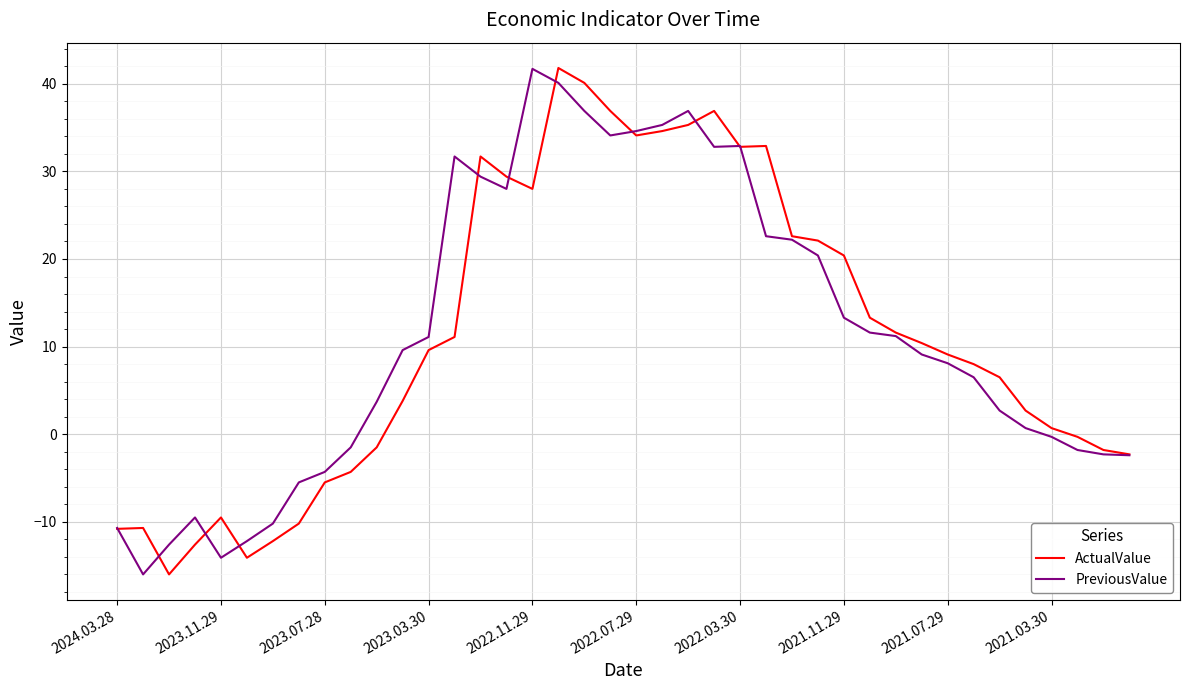

What is the maximum value shown in the chart?

41.8